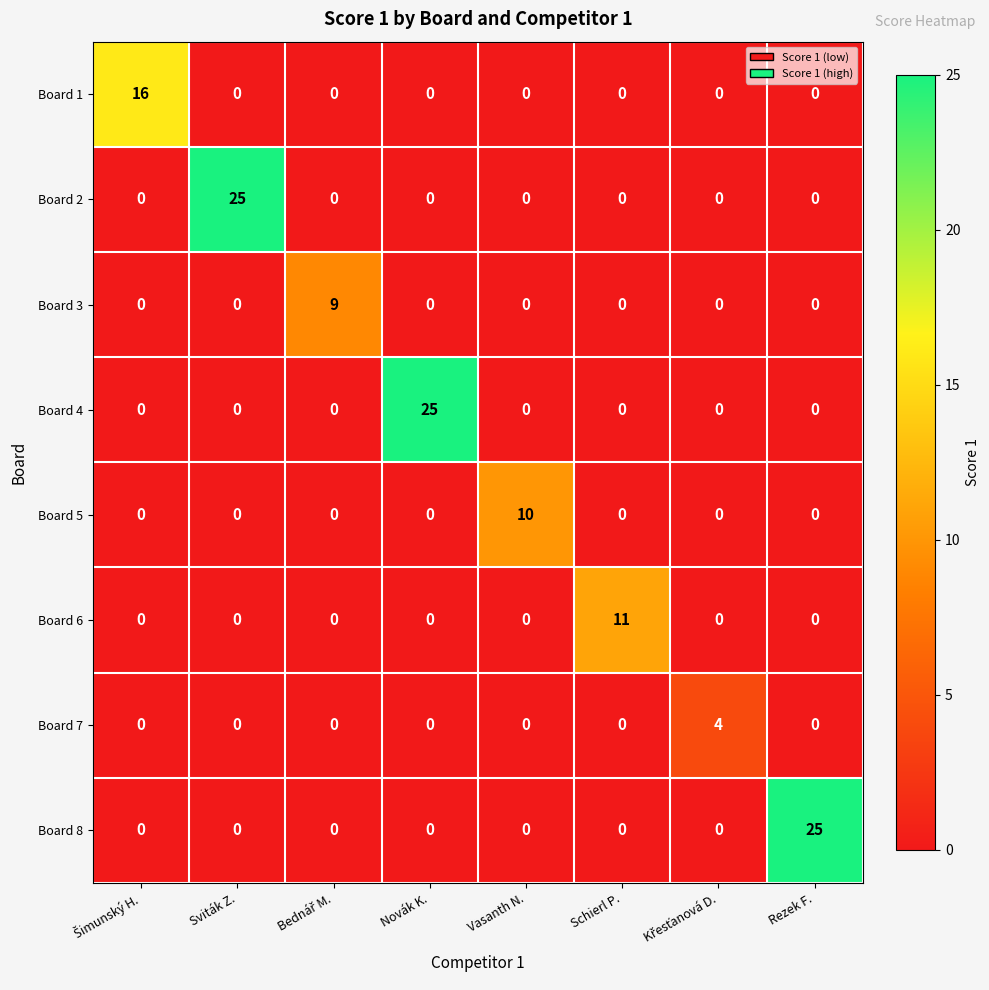

What is the difference between the highest and lowest values at Vasanth N.?

10